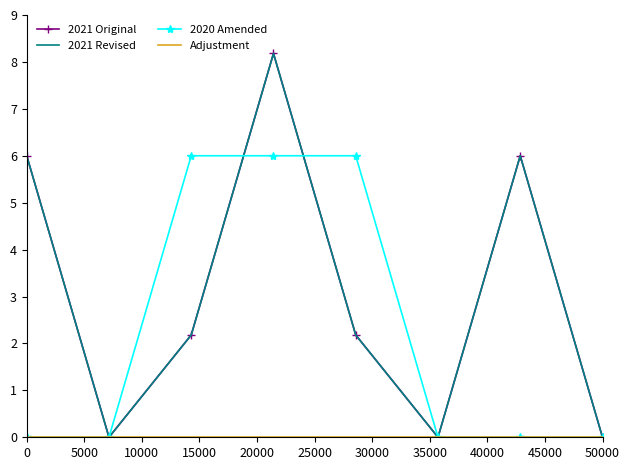

Reading left to right, transcribe all the data shown in this chart.

2021 Original: 6.0	0.0	2.2	8.2	2.2	0.0	6.0	0.0
2021 Revised: 6.0	0.0	2.2	8.2	2.2	0.0	6.0	0.0
2020 Amended: 0.0	0.0	6.0	6.0	6.0	0.0	0.0	0.0
Adjustment: 0.0	0.0	0.0	0.0	0.0	0.0	0.0	0.0